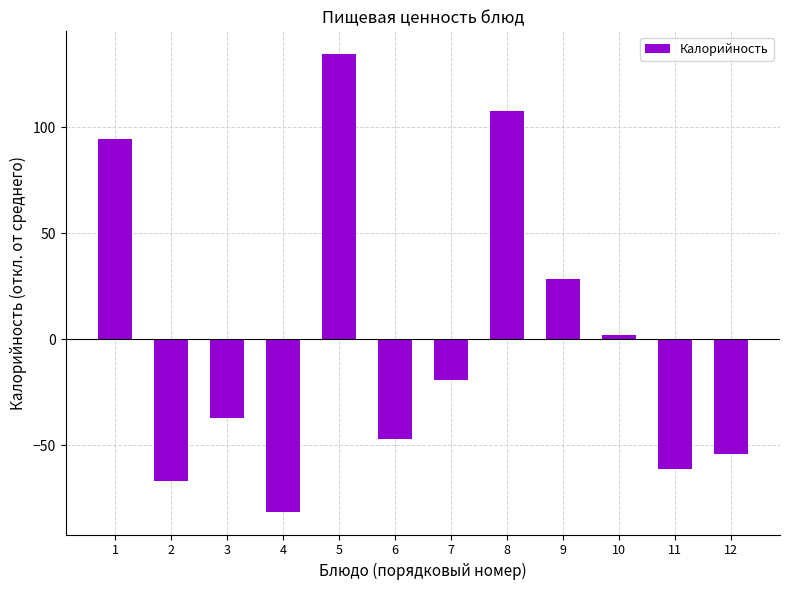

Count the number of categories in the chart.

12